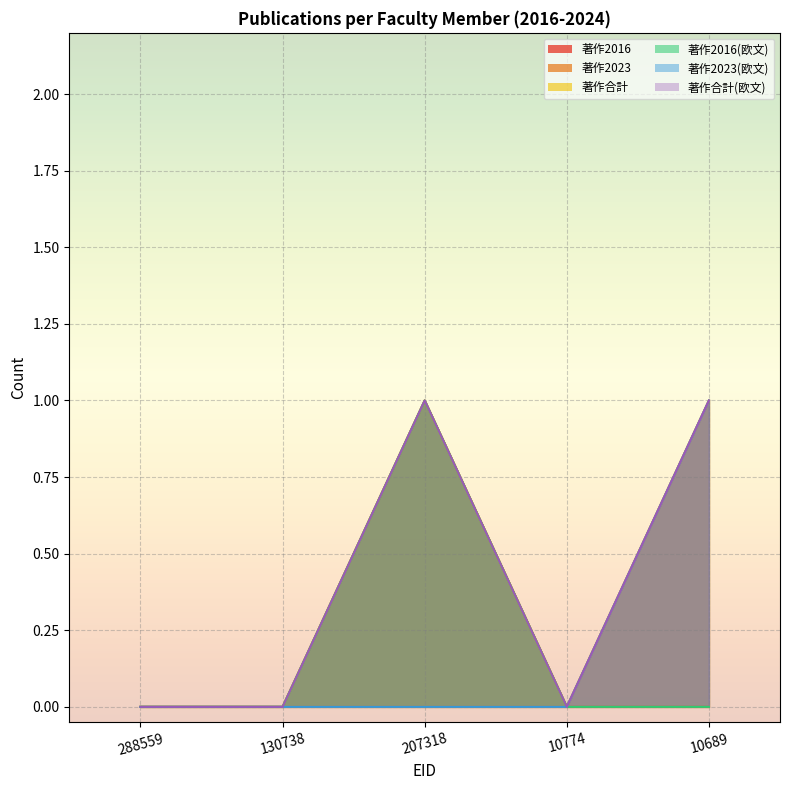

True or false: 著作2016(欧文) and 著作2016 cross at least once.

False